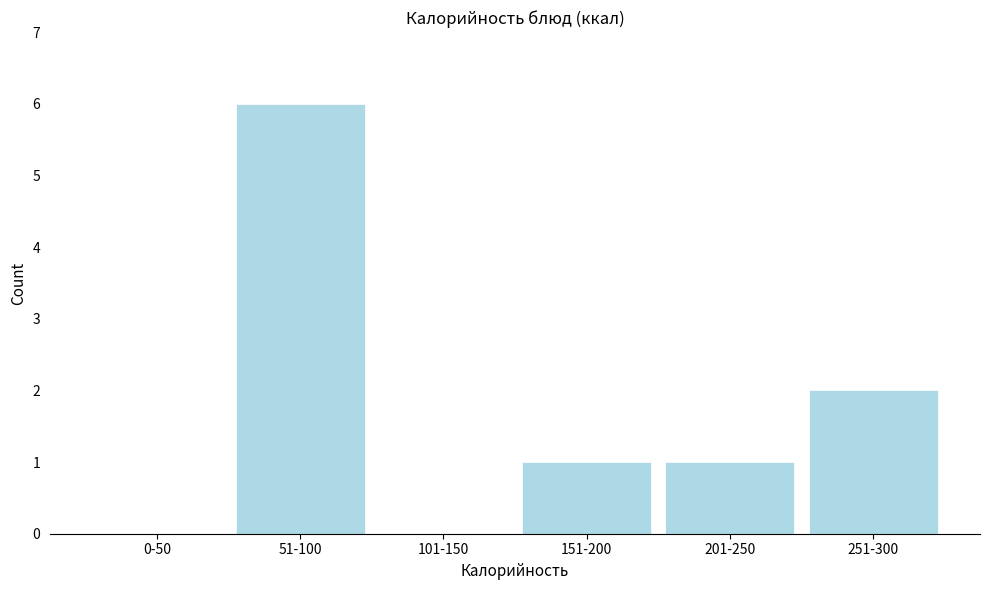

Reading left to right, transcribe all the data shown in this chart.

0-50=0	51-100=6	101-150=0	151-200=1	201-250=1	251-300=2